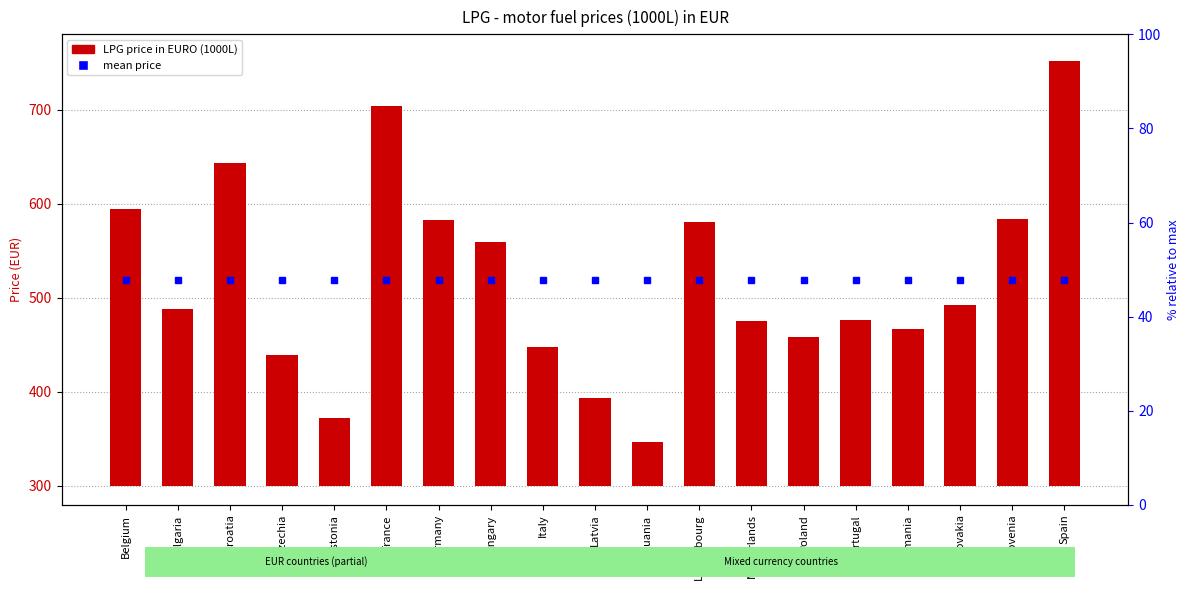

Reading left to right, what are all the values shown in this chart?

294.2	187.8	343.0	139.6	72.0	403.8	282.3	259.7	147.6	93.2	47.2	281.0	175.5	158.8	176.1	167.3	192.6	283.3	452.0